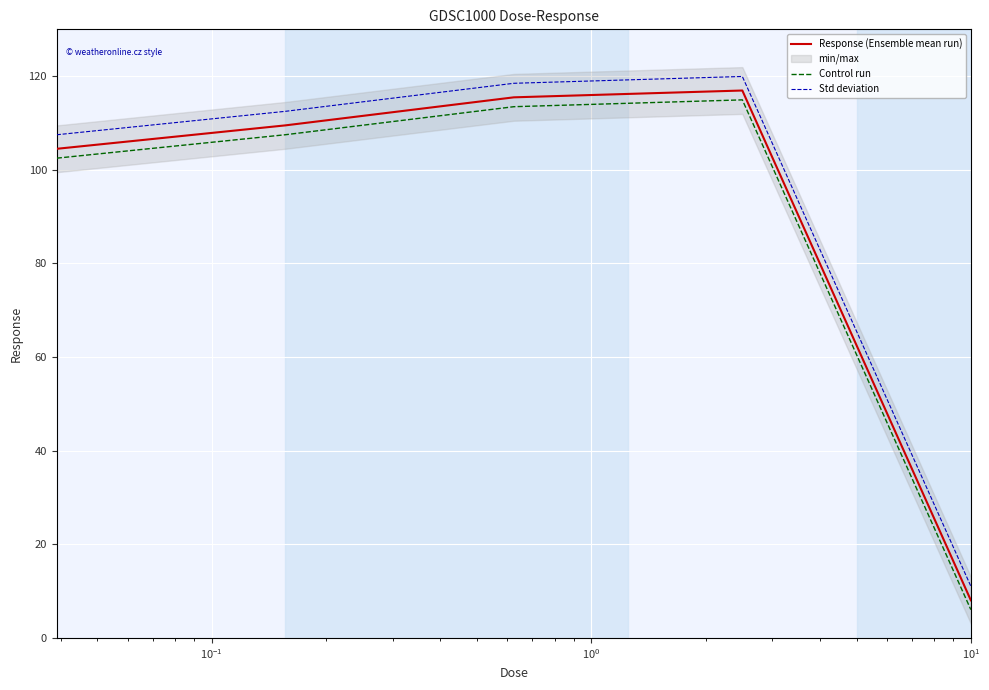

At how many categories does at least one series exceed 49?

4